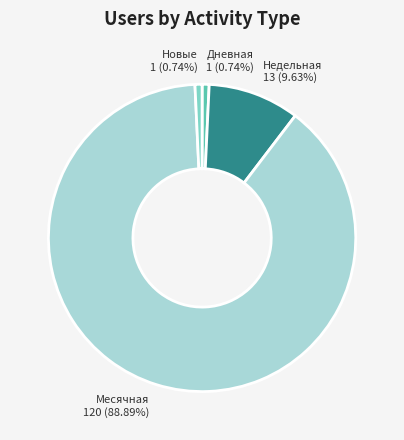

Does Месячная account for over 50% of the chart?

Yes